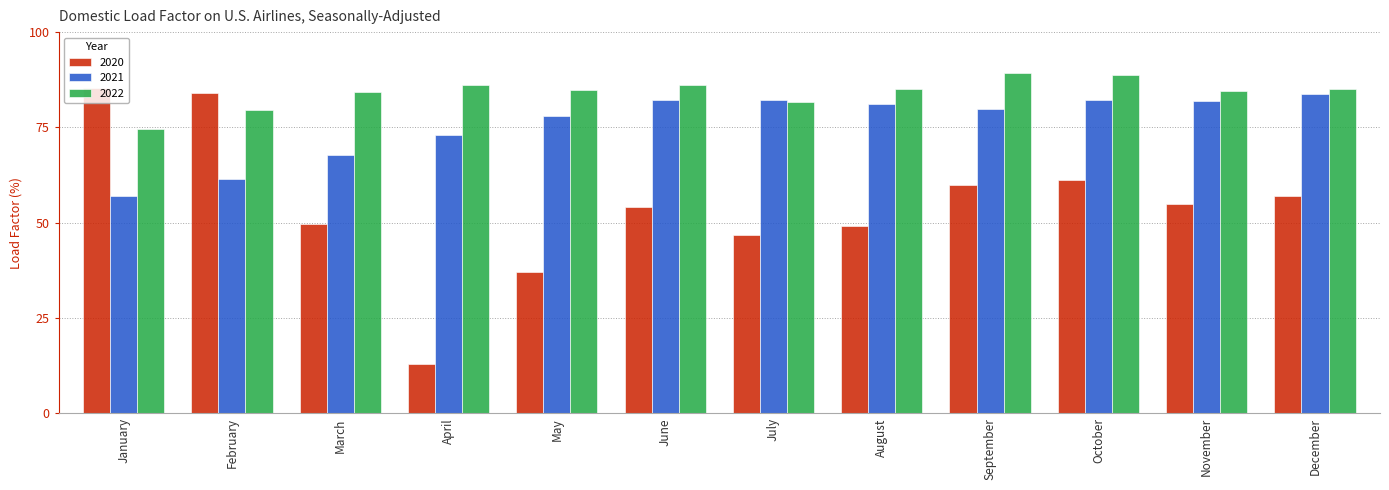

Rank the series by their average value, from highest to lowest.

2022, 2021, 2020